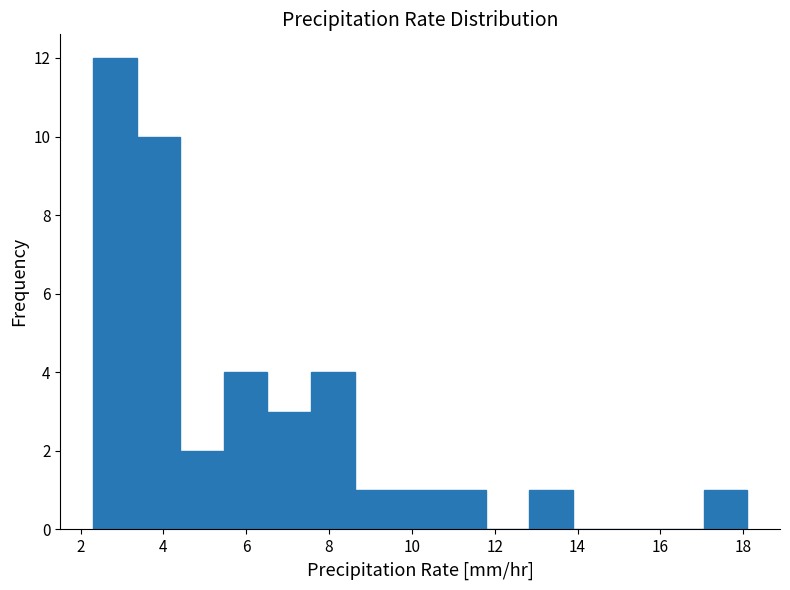

What is the height of the bar covering 9.6 to 10.8 on the x-axis? Neither the bar edges nor the heights are printed on the chart, so give them approximately, as read against the axes.

1